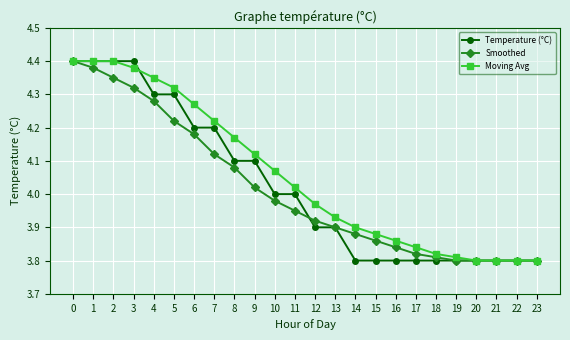

Is it true that Moving Avg equals 6.9 at 3?

False